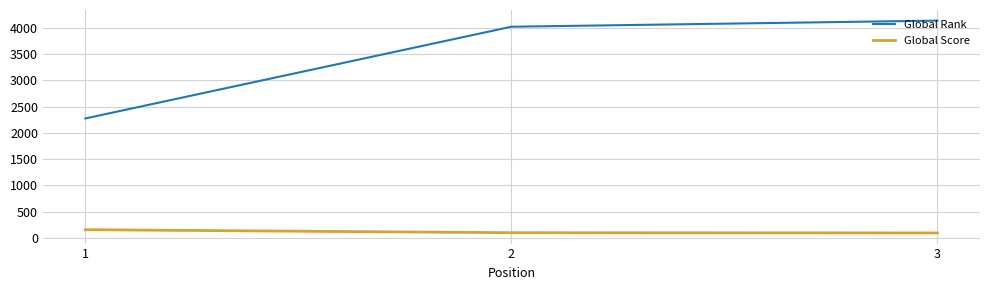

What is the lowest value of the Global Rank series?

2274